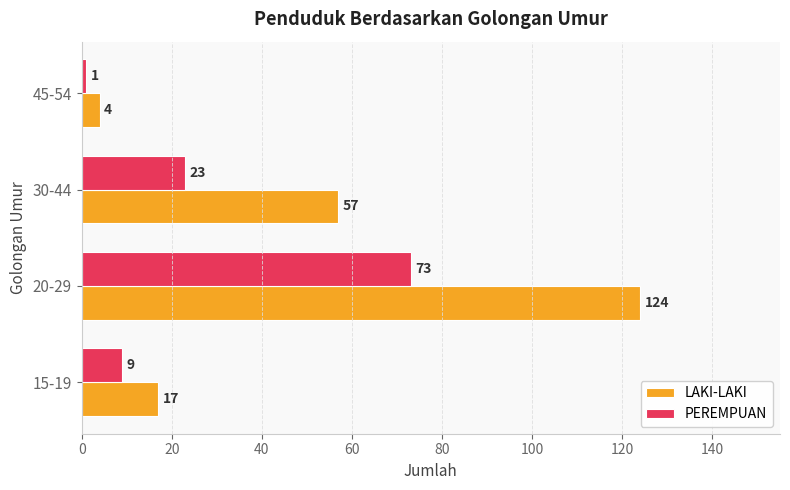

True or false: PEREMPUAN has a value of 9 at 15-19.

True